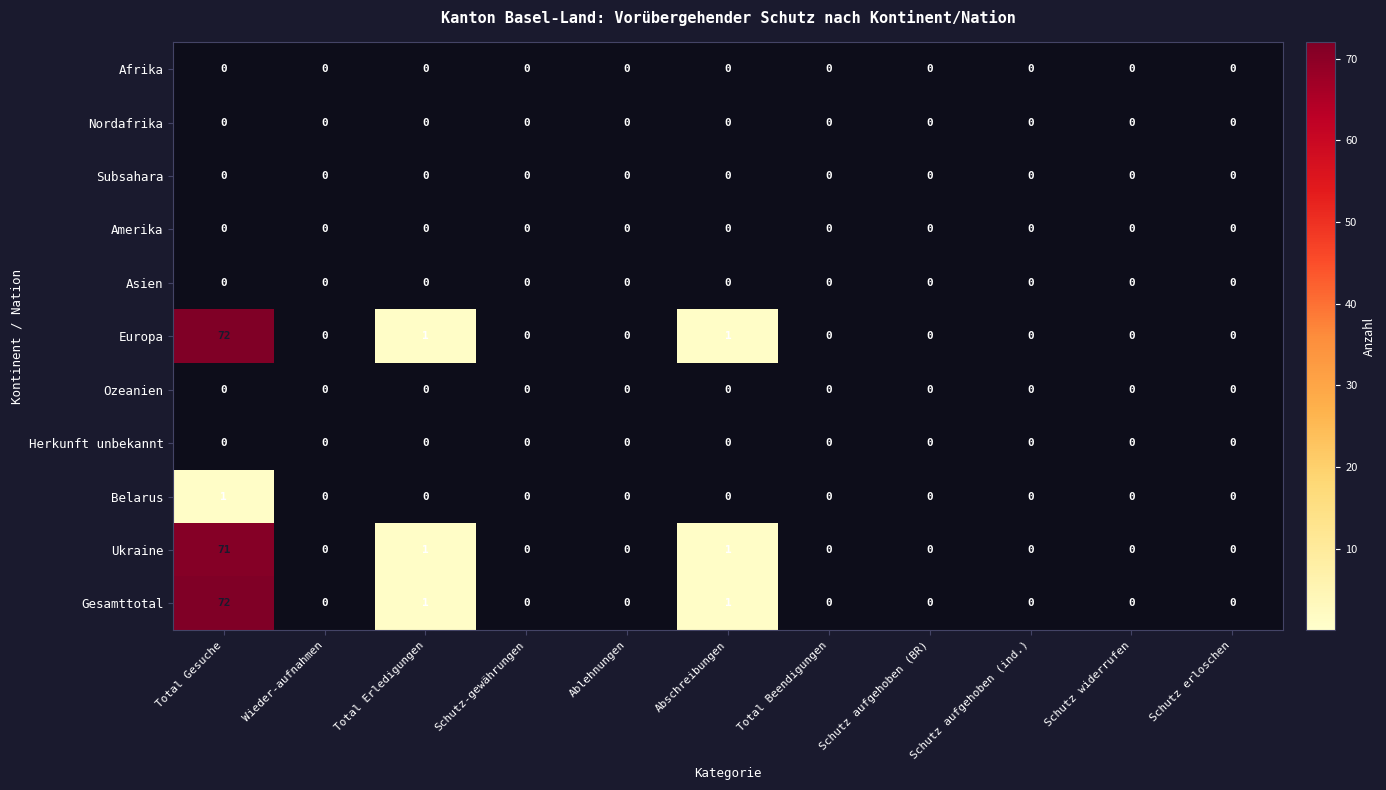

True or false: Subsahara has a value of 0 at Schutz erloschen.

True